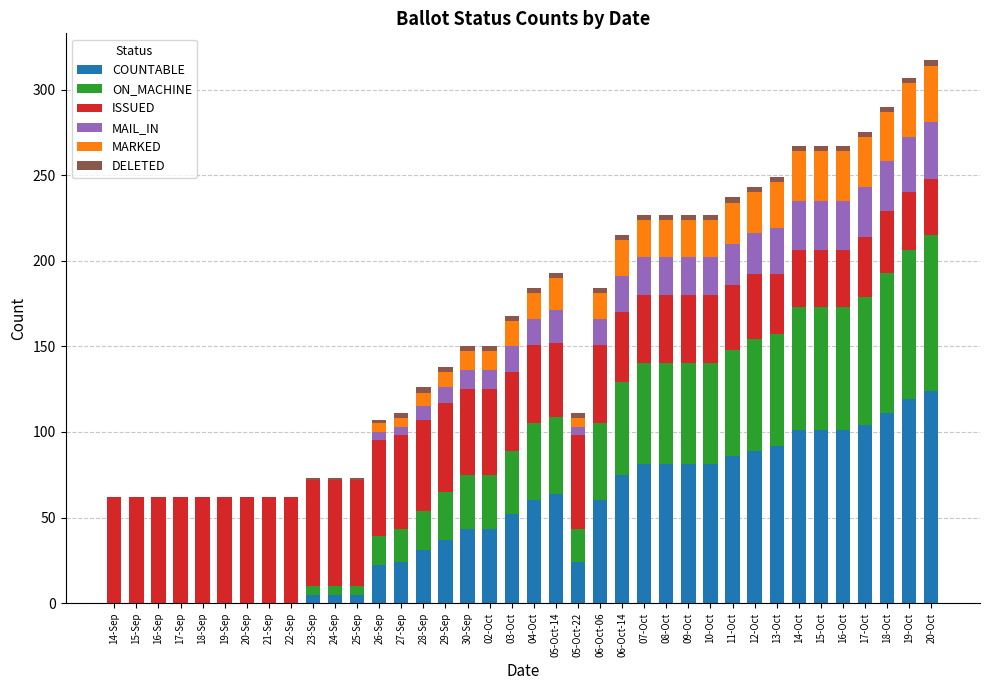

Is it true that COUNTABLE equals 9 at 29-Sep?

False